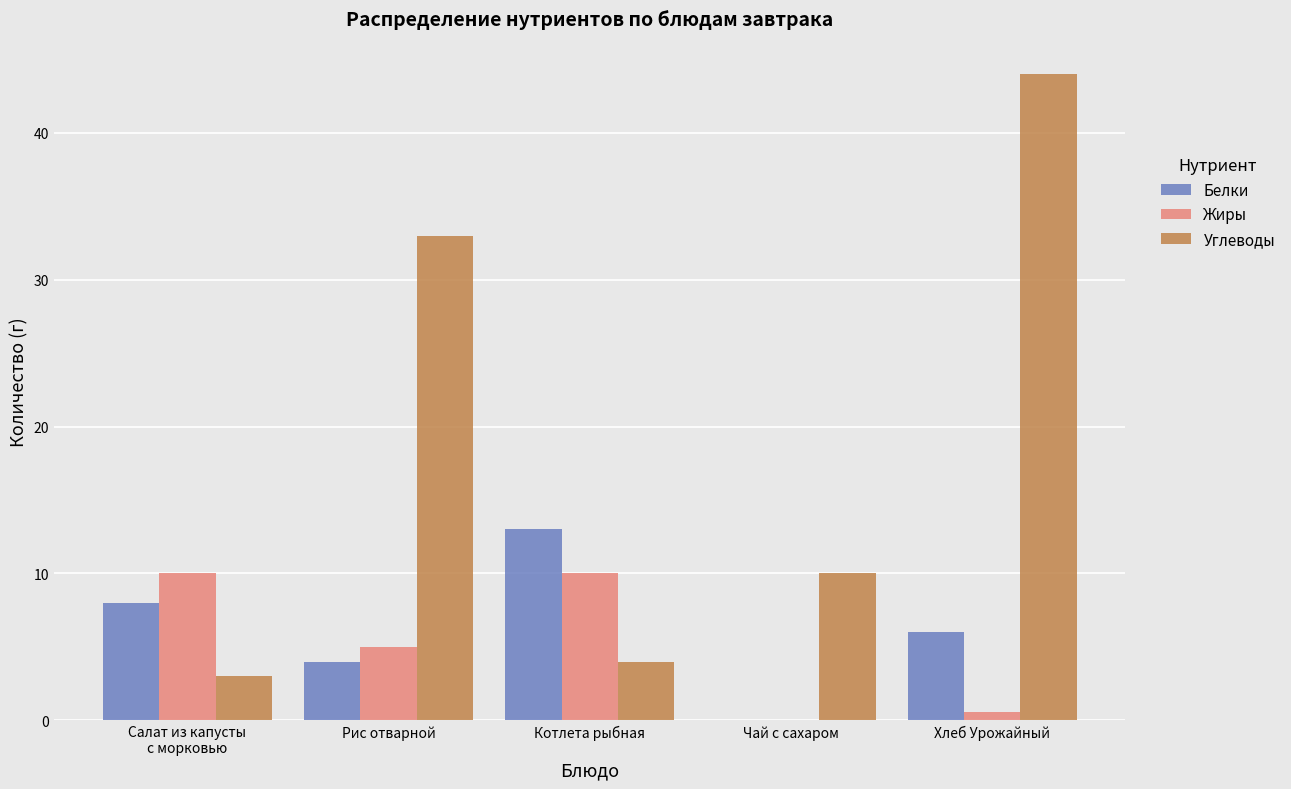

Which series changed the most between Котлета рыбная and Чай с сахаром?

Белки